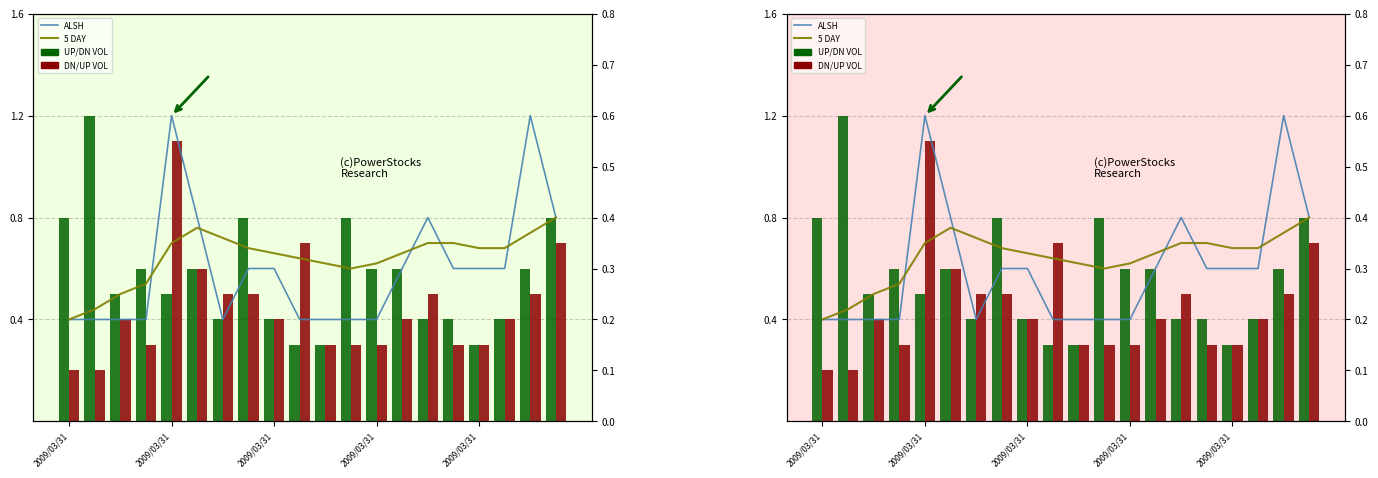

Which series has the widest spread of values?

DN/UP VOL